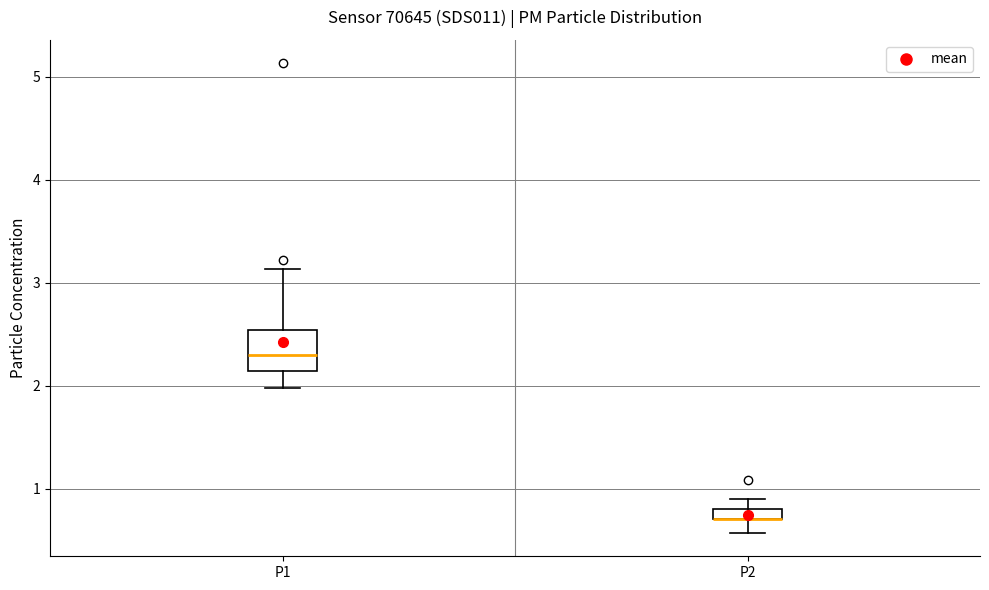

Where does the lower whisker of the box for P1 end on the y-axis? The values are not printed on the chart, so give them approximately, as read against the axis.

2.0